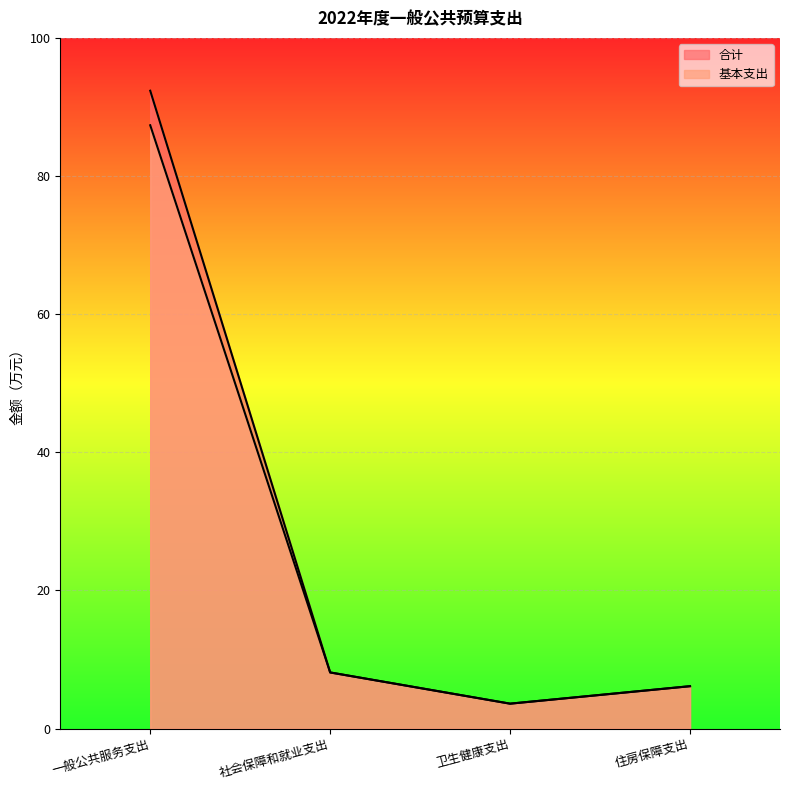

What are all the series names shown in the legend?

合计, 基本支出